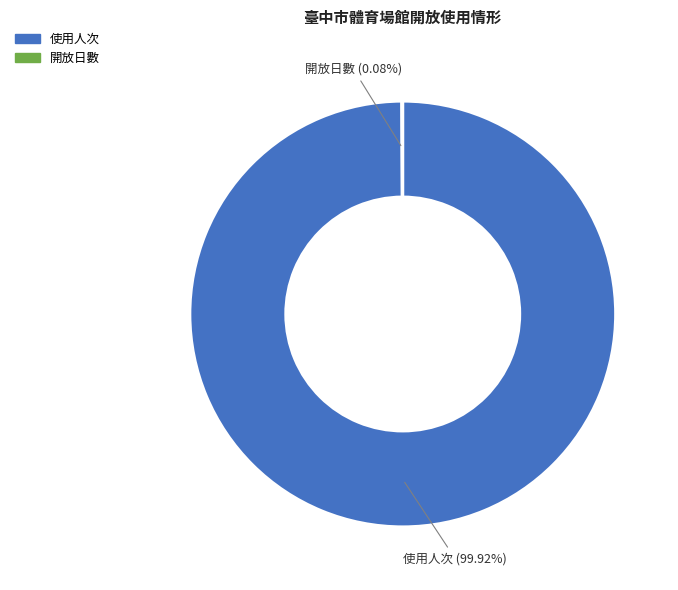

Is there a majority slice in this chart?

Yes